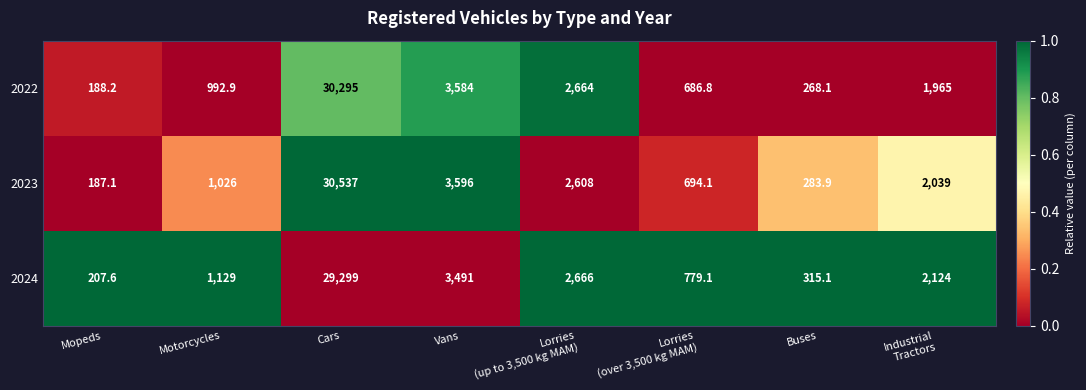

Which category has the lowest value across all series?

Mopeds